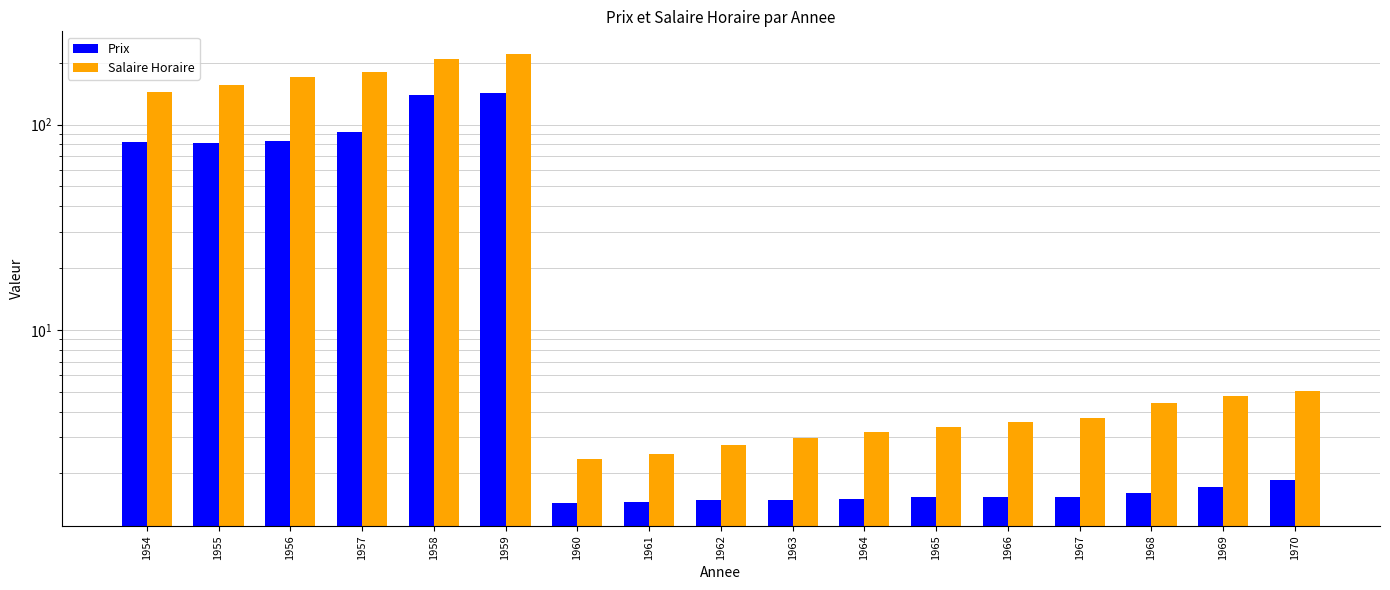

Where is Prix nearest to the value 71?

1955